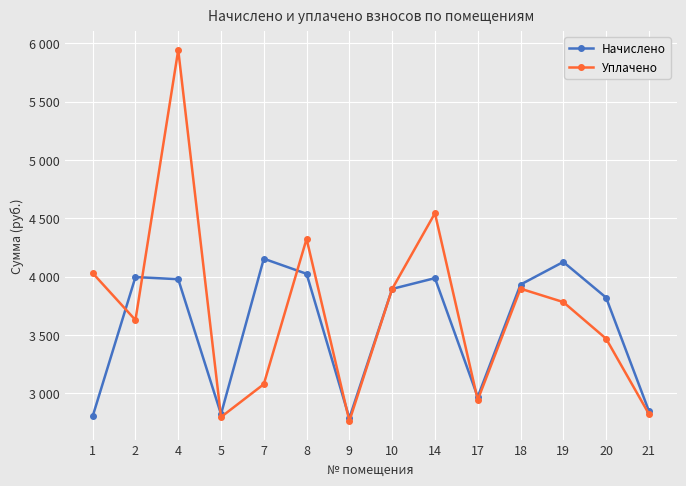

What is the approximate value of Начислено at 18?

3932.2